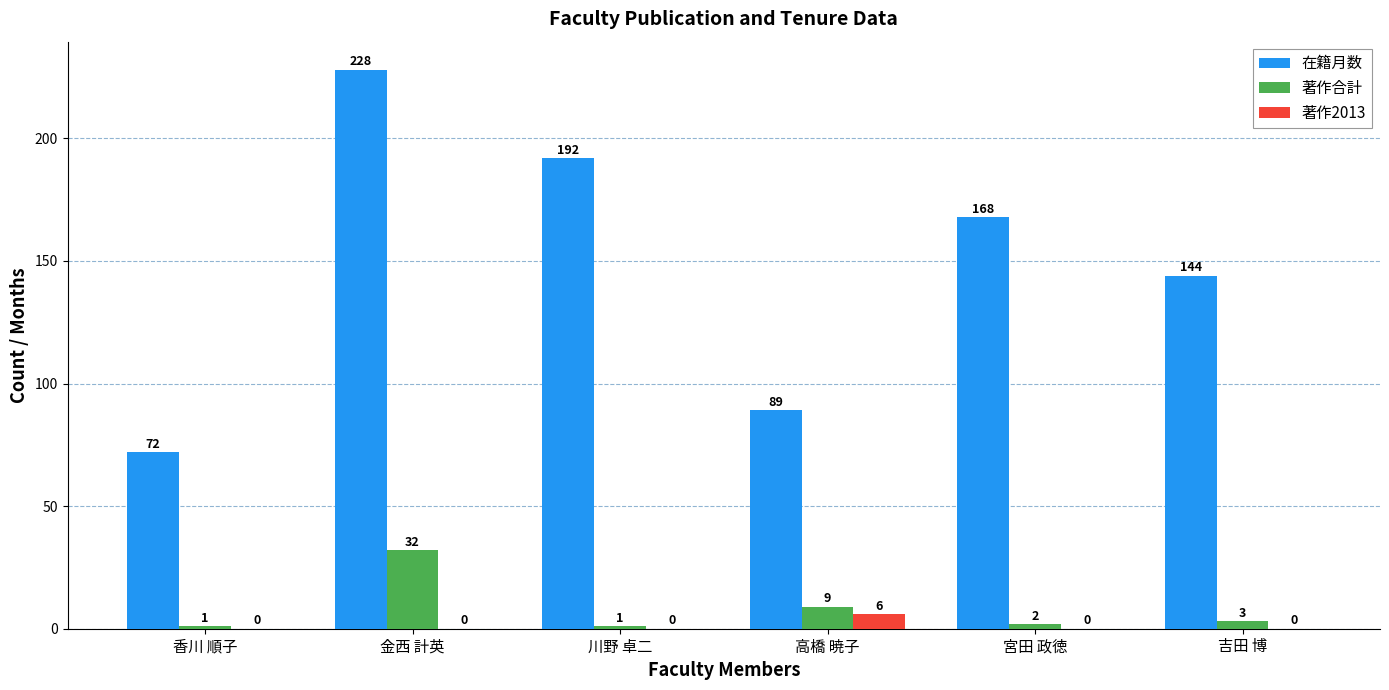

What is the maximum value shown in the chart?

228